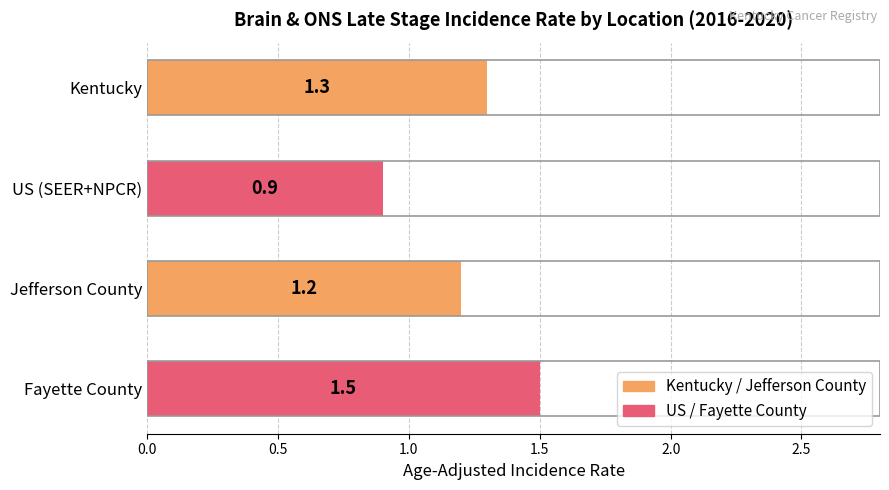

What is the difference between the second highest and minimum values?

0.4